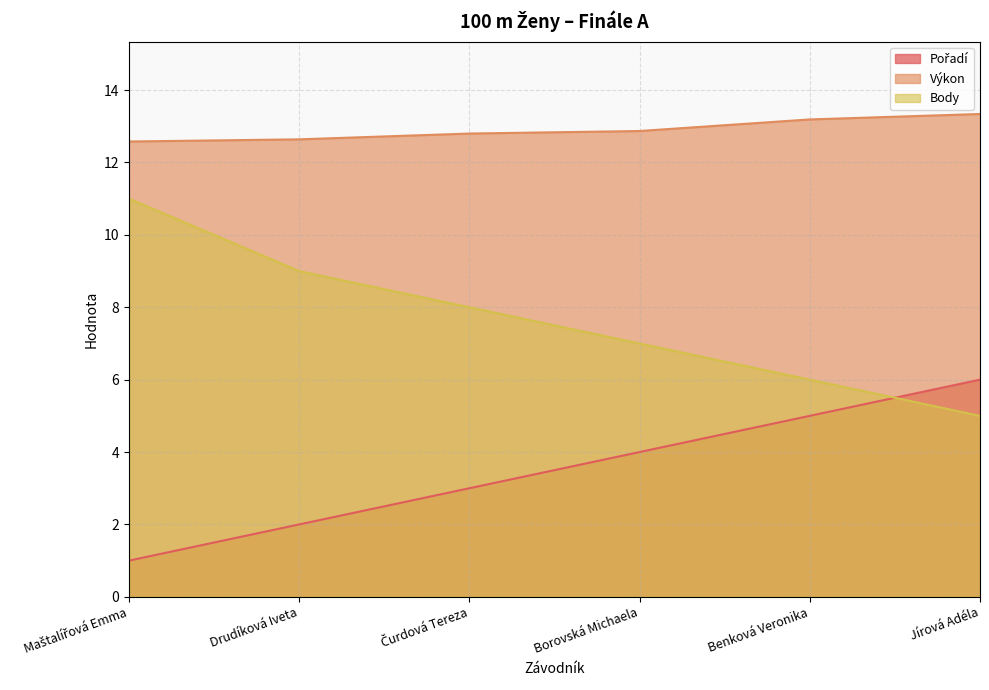

At which category does the chart reach its minimum across all series?

Maštalířová Emma